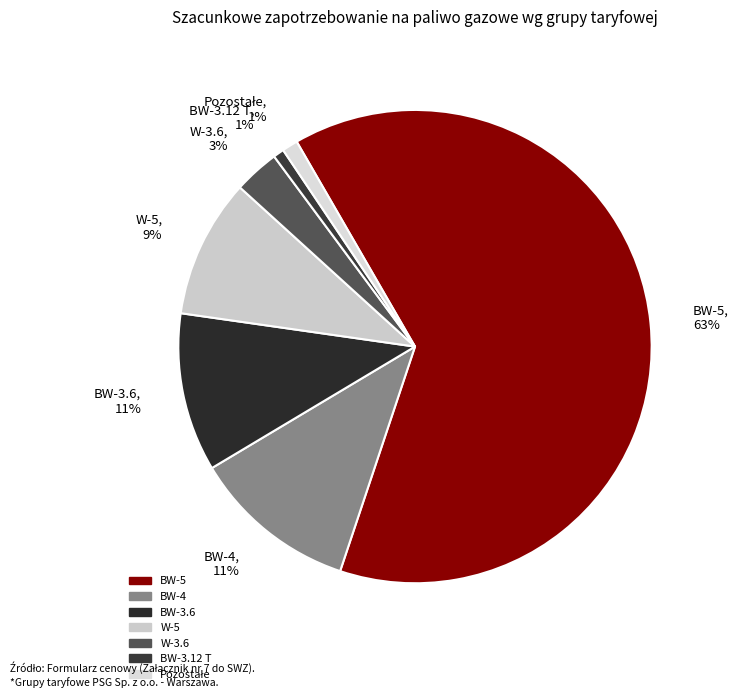

To the nearest percent, what portion does BW-4, 11% represent?

11%